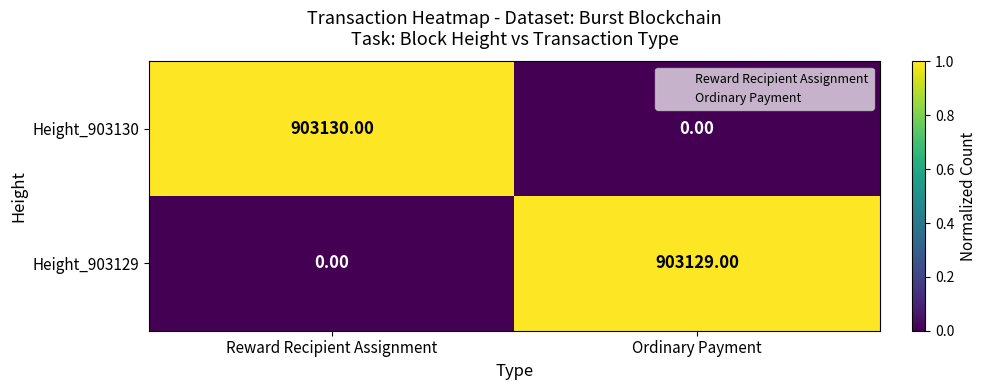

List the series in order of their peak value, highest first.

Height_903130, Height_903129